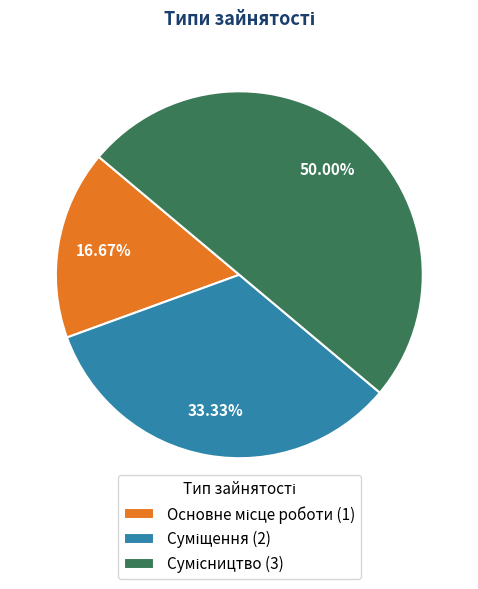

Between Сумісництво and Основне місце роботи, which is larger?

Сумісництво